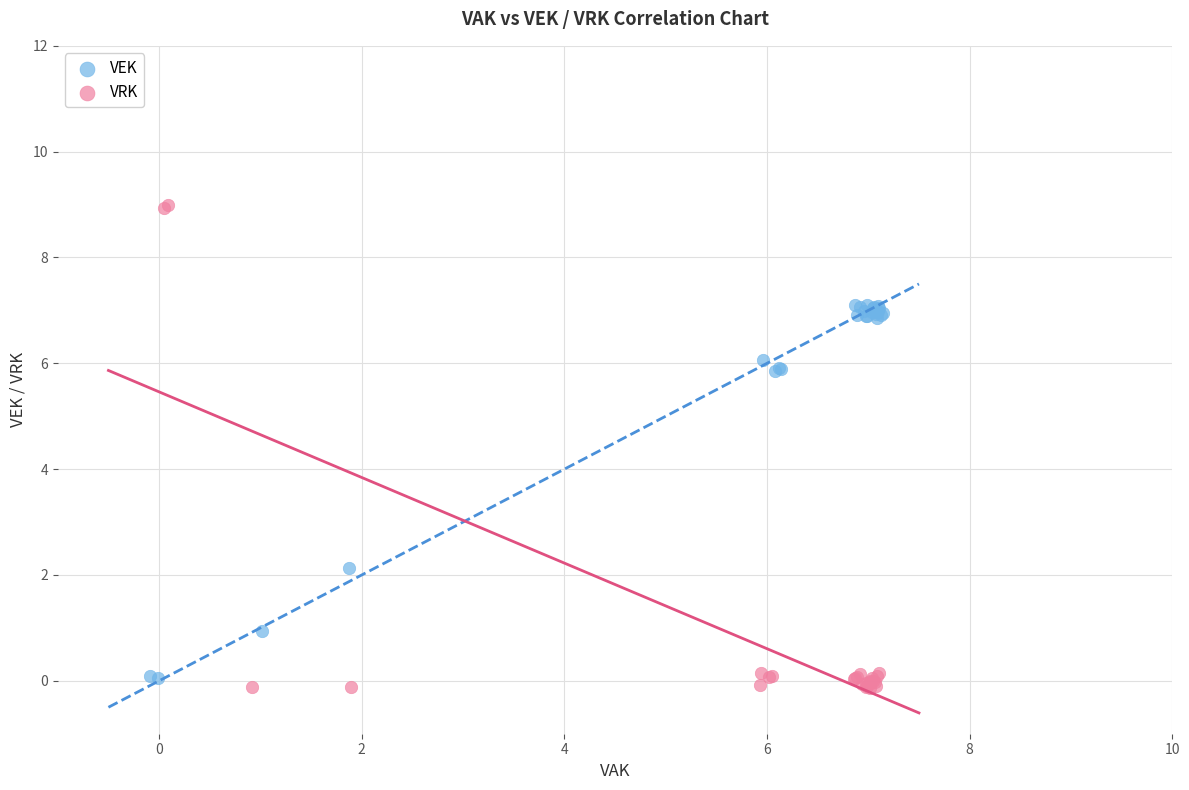

Which series contains the highest Y value?

VRK